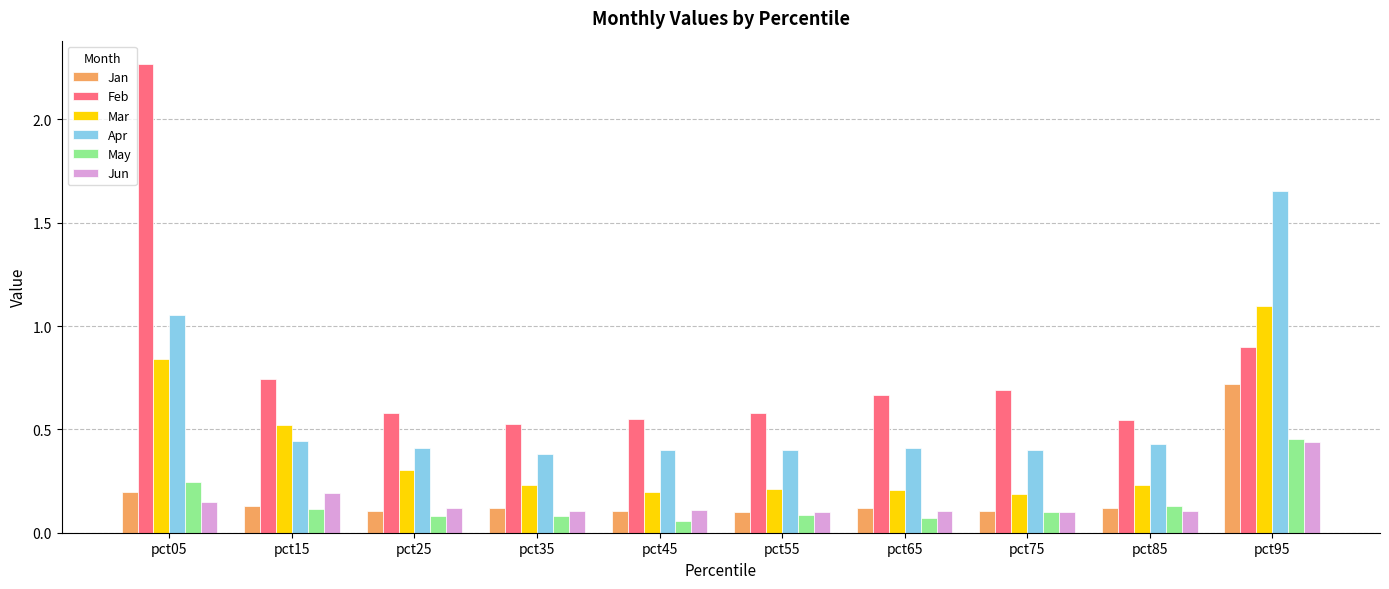

Which series has the largest total across all categories?

Feb